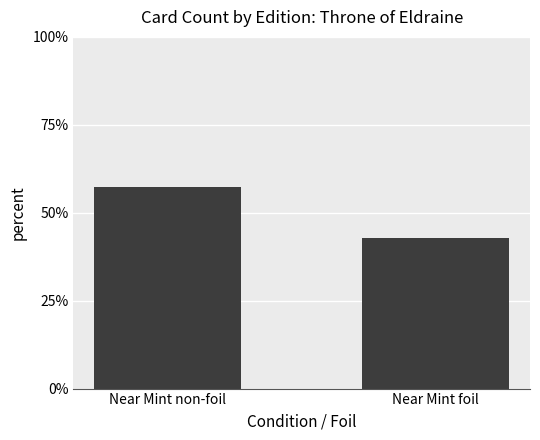

Reading left to right, list all the values displayed in this chart.

57.2	42.8